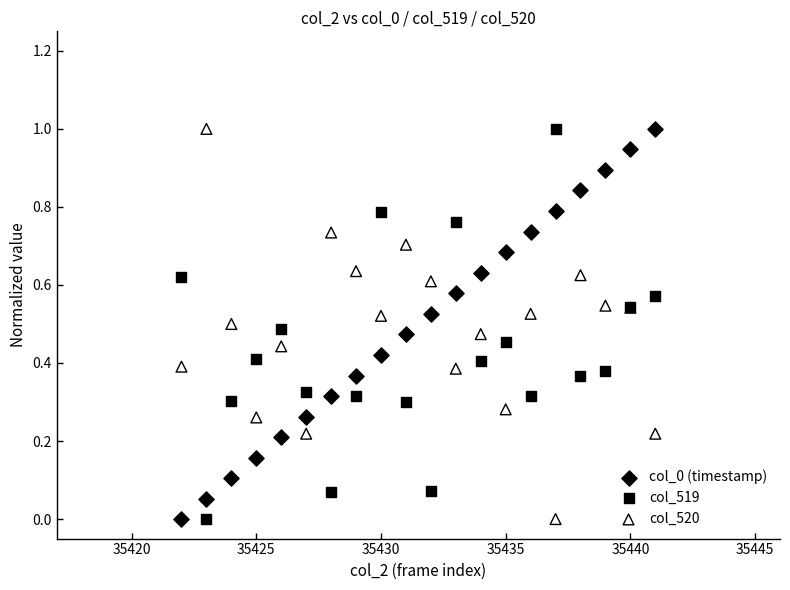

What is the X range (max minus min) for the scatter plot?

19.0